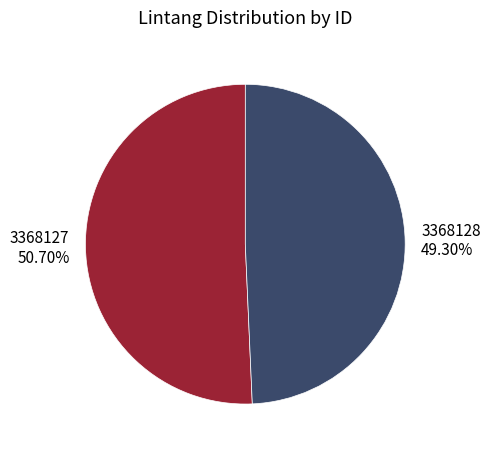

How many segments does this pie chart have?

2